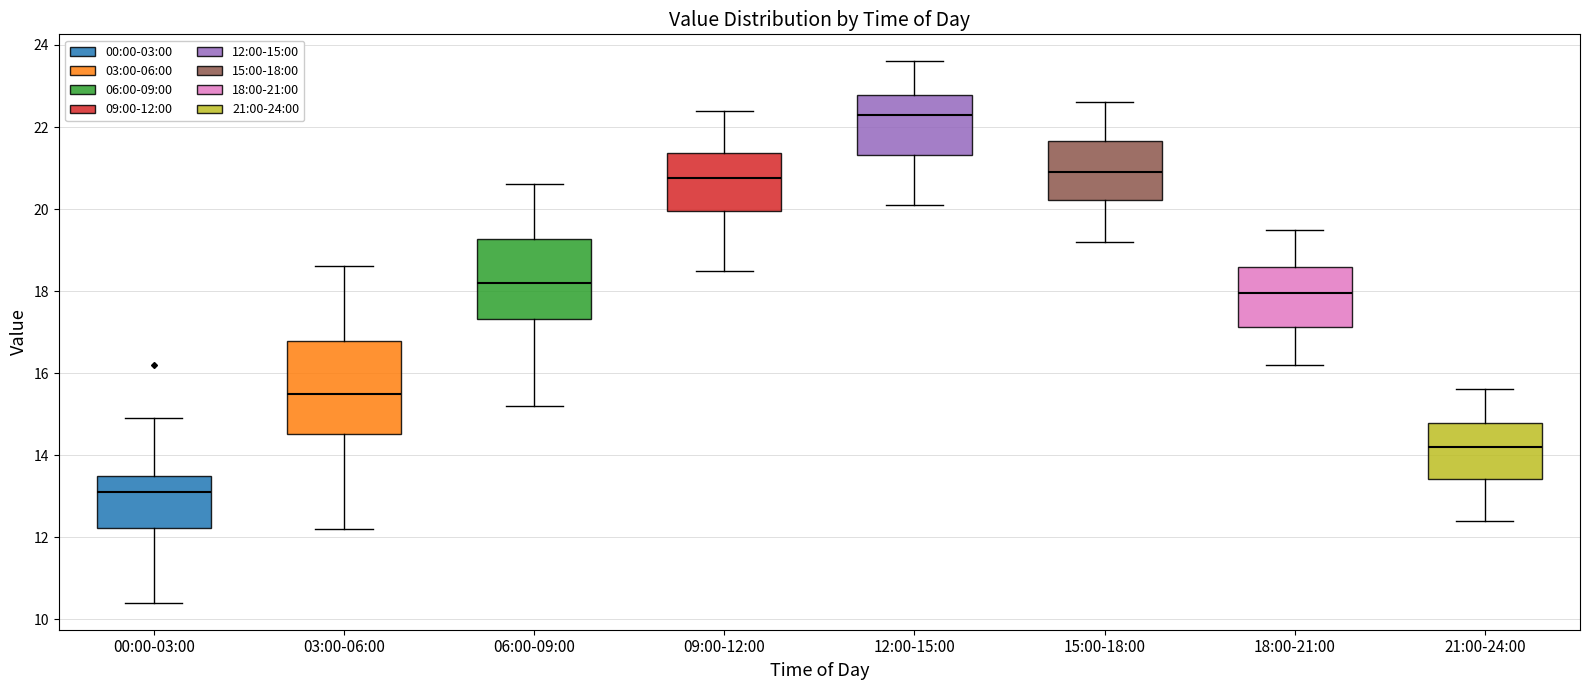

Reading left to right, read every box against the y-axis: the position of its median line, the range the box covers, and the ends of its whiskers. The values are not printed on the chart, so give them approximately, as read against the axis.

00:00-03:00: median 13.2, box 12.2 to 13.6, whiskers 10.4 to 15.0
03:00-06:00: median 15.6, box 14.6 to 16.8, whiskers 12.2 to 18.6
06:00-09:00: median 18.2, box 17.4 to 19.2, whiskers 15.2 to 20.6
09:00-12:00: median 20.8, box 20.0 to 21.4, whiskers 18.6 to 22.4
12:00-15:00: median 22.4, box 21.4 to 22.8, whiskers 20.2 to 23.6
15:00-18:00: median 21.0, box 20.2 to 21.6, whiskers 19.2 to 22.6
18:00-21:00: median 18.0, box 17.2 to 18.6, whiskers 16.2 to 19.6
21:00-24:00: median 14.2, box 13.4 to 14.8, whiskers 12.4 to 15.6